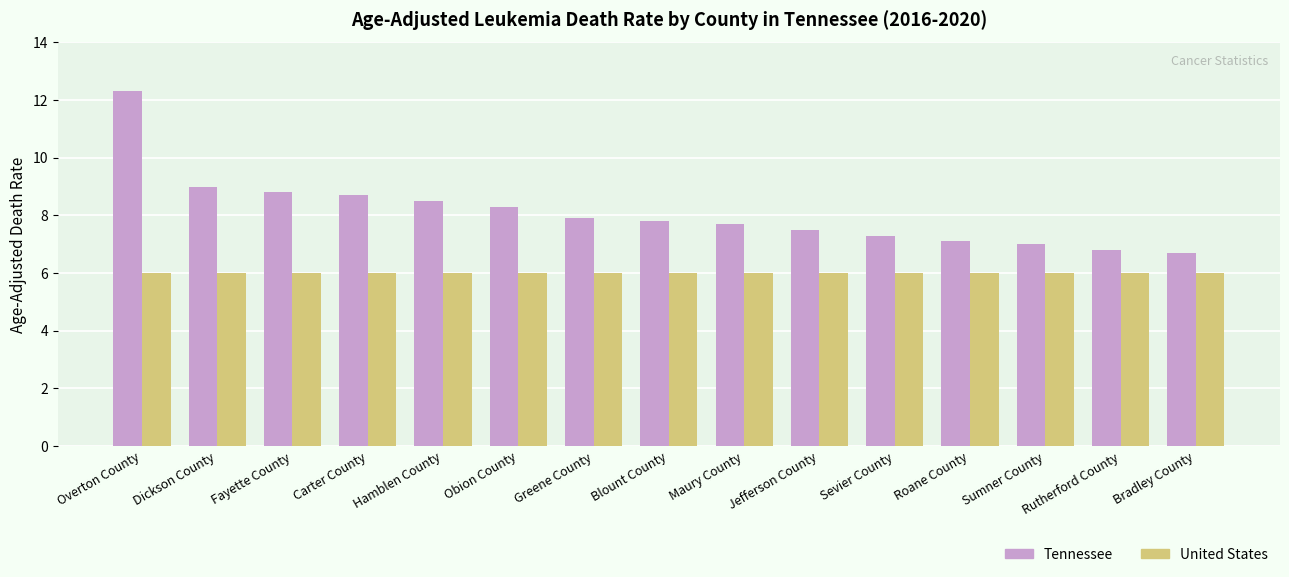

What is the value of the Tennessee bar at the 11th from the left?

7.3